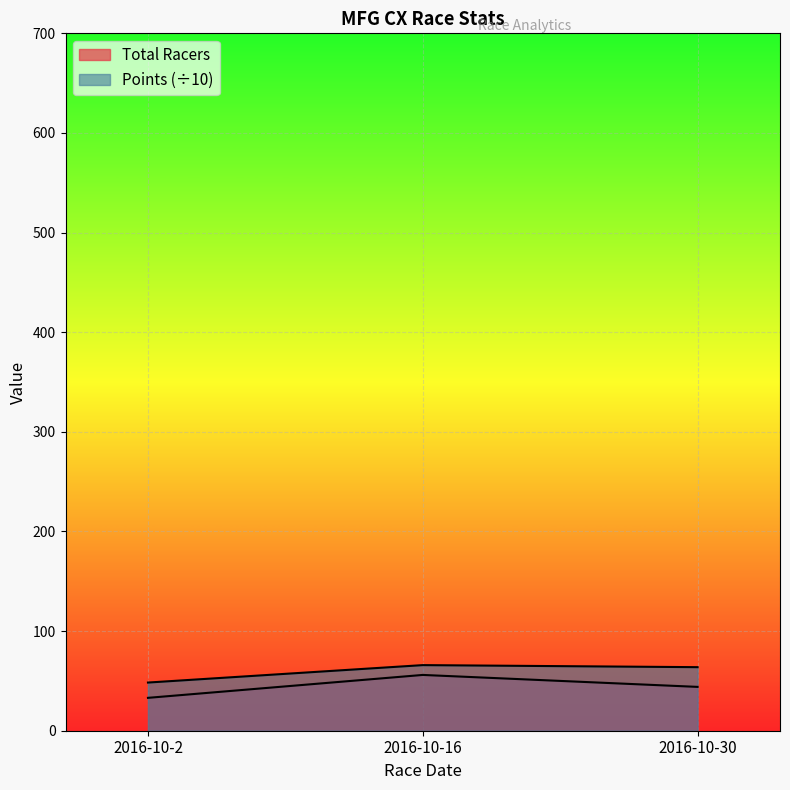

Reading right to left, list all the values displayed in this chart.

Total Racers: 2016-10-30=44.0	2016-10-16=56.0	2016-10-2=33.0
Points: 2016-10-30=63.8	2016-10-16=65.9	2016-10-2=48.3